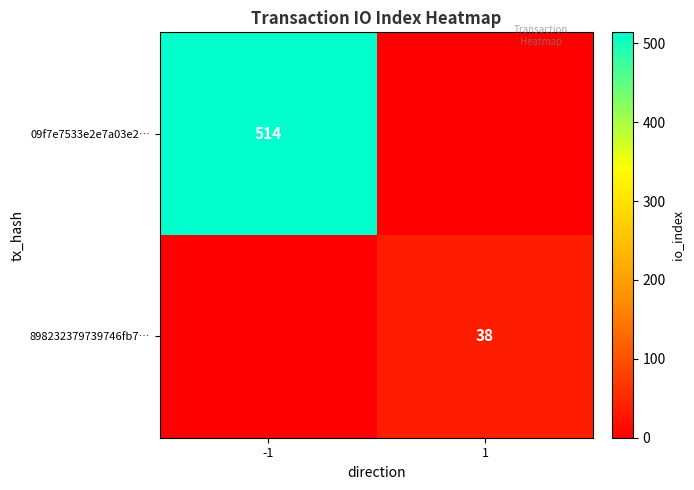

At which category is the sum across all series the highest?

-1